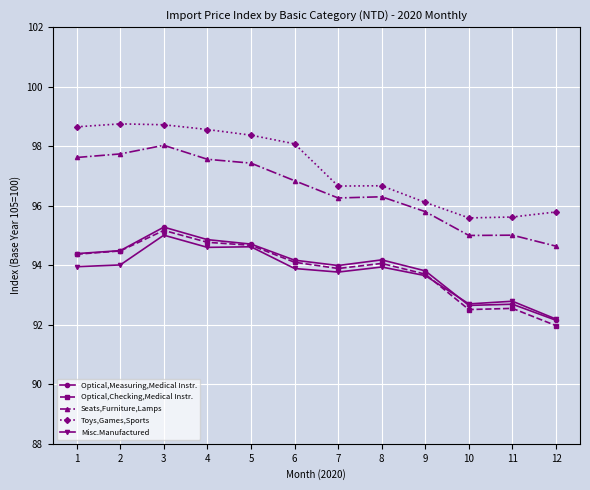

What is the sum of all Toys,Games,Sports values?

1167.6